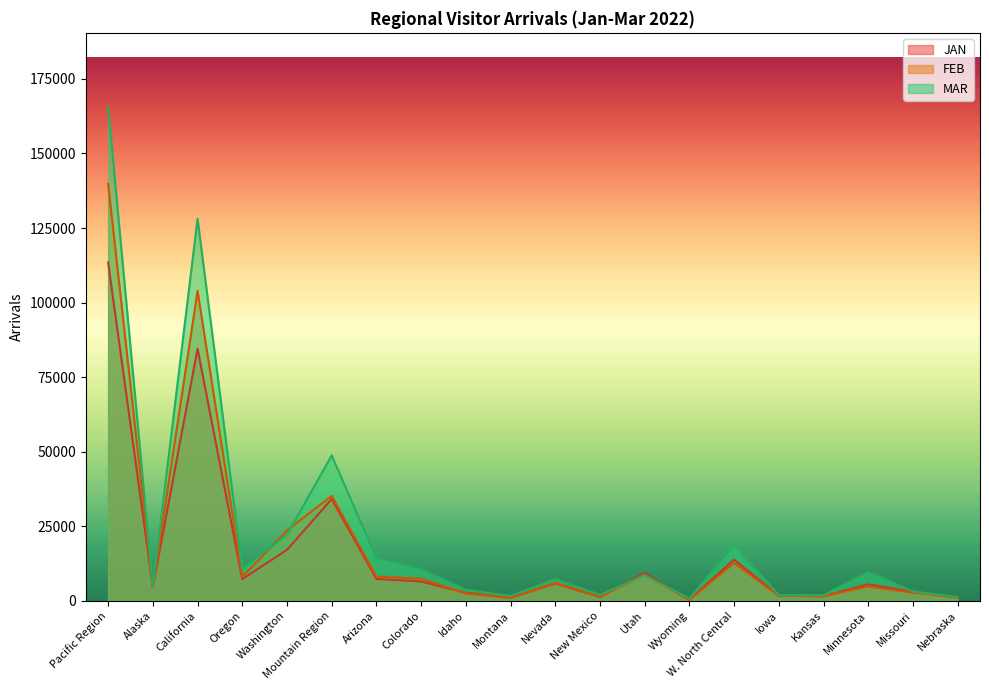

How many lines are shown in the chart?

3